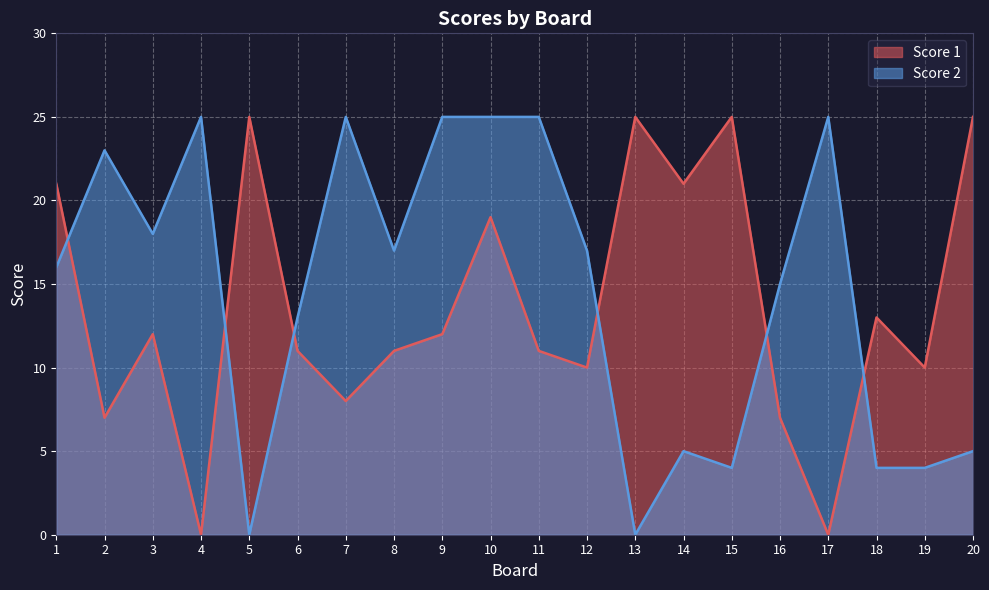

Where is Score 2 nearest to the value 12?

6